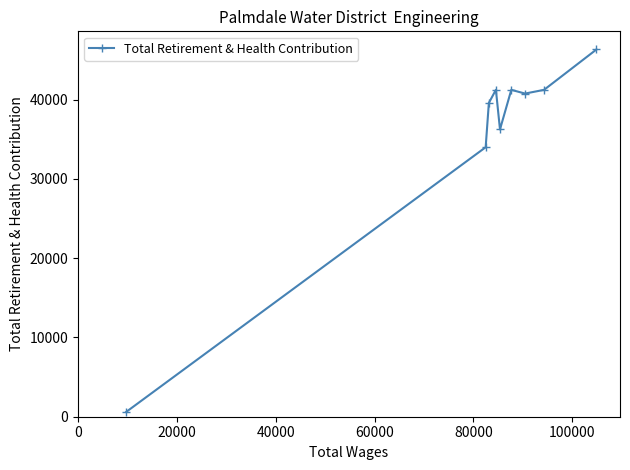

Is this an area chart (filled region under the line)?

No